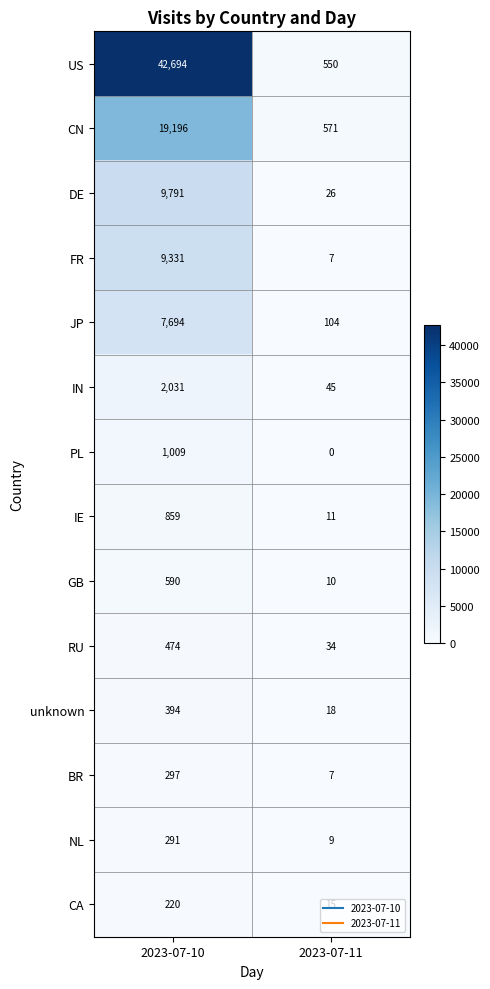

How many distinct data groups are displayed?

14